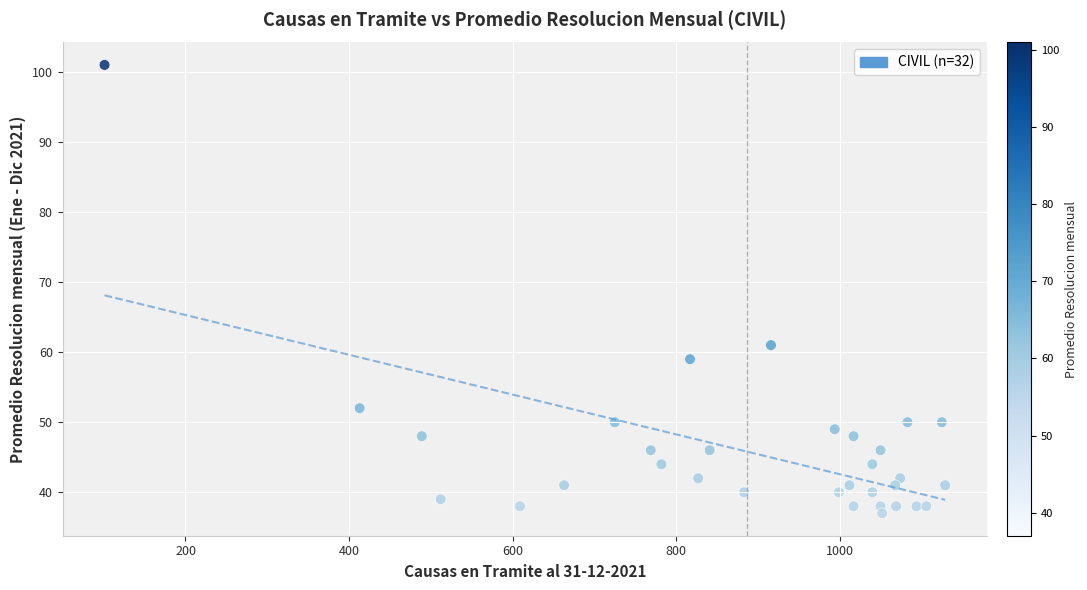

What Y value in the scatter plot is closest to 69?

61